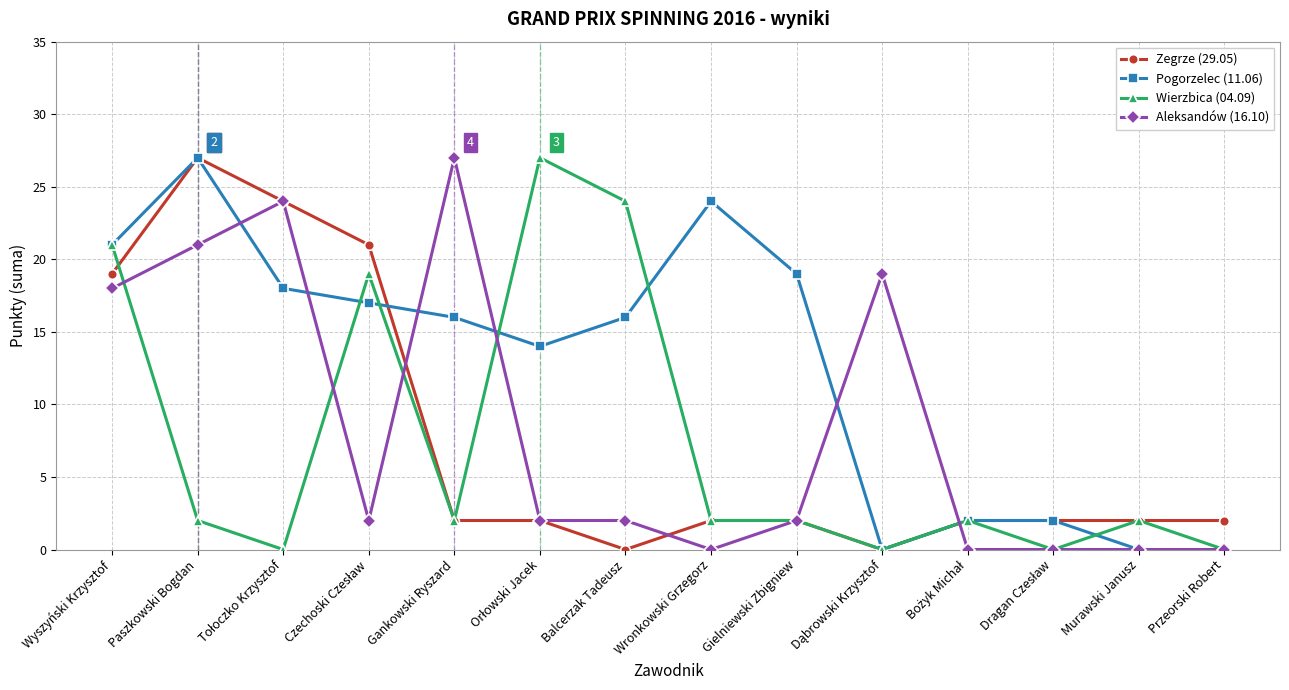

At which label does Aleksandów (16.10) reach its peak?

Gankowski Ryszard